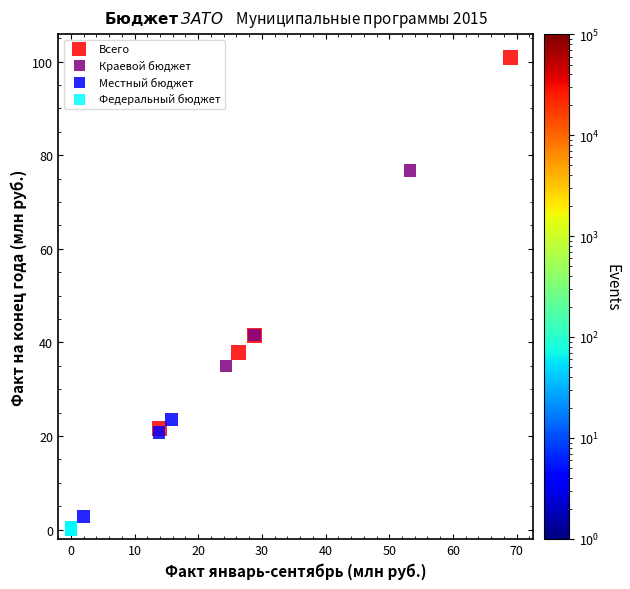

What are all the series names shown in the legend?

Всего, Краевой бюджет, Местный бюджет, Федеральный бюджет